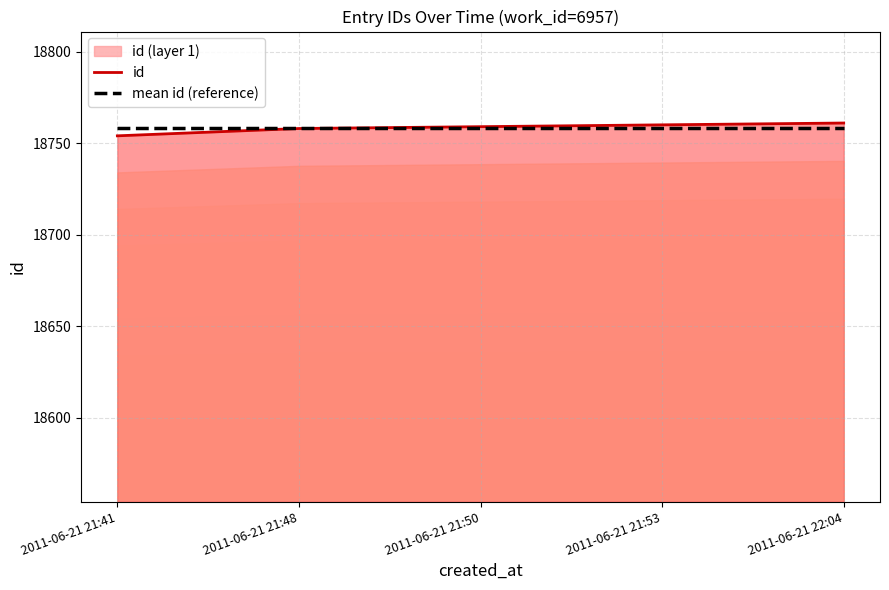

Where is mean id (reference) nearest to the value 18758?

2011-06-21 21:41